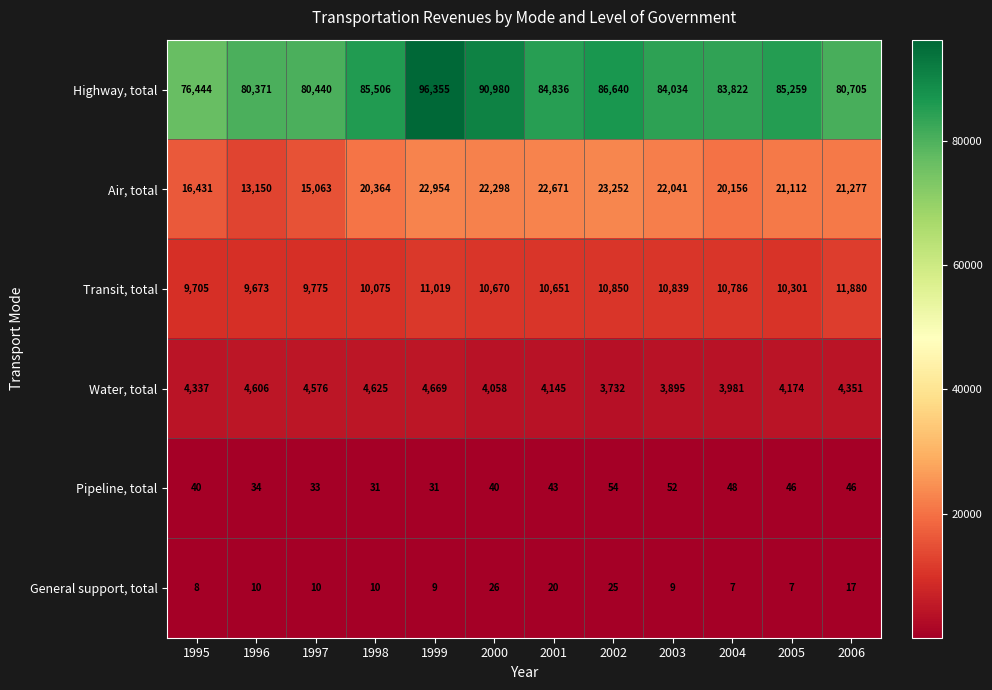

What is the total value across all series at 1995?

106965